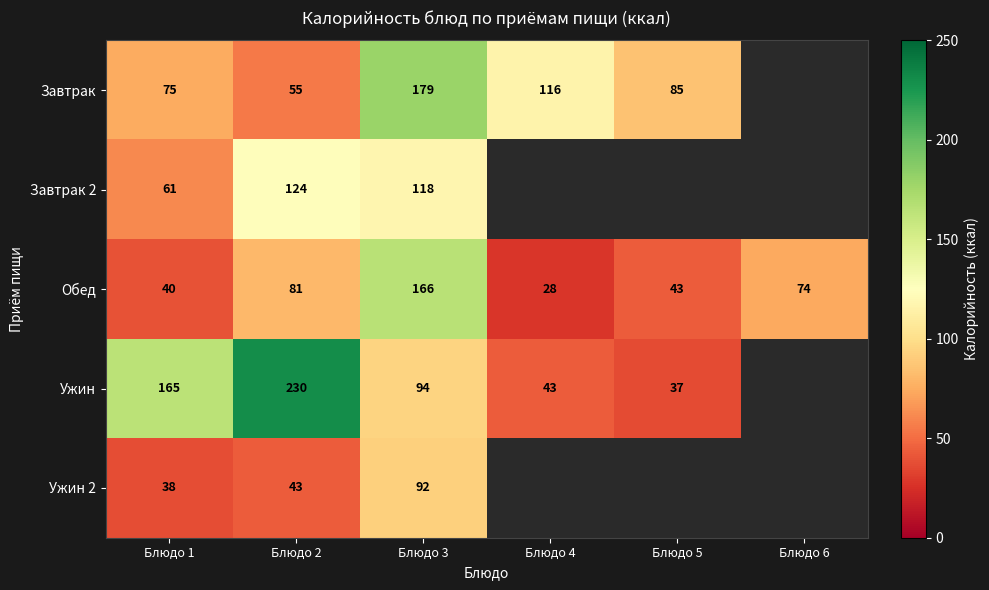

What is the spread (max minus min) of values at Блюдо 3?

87